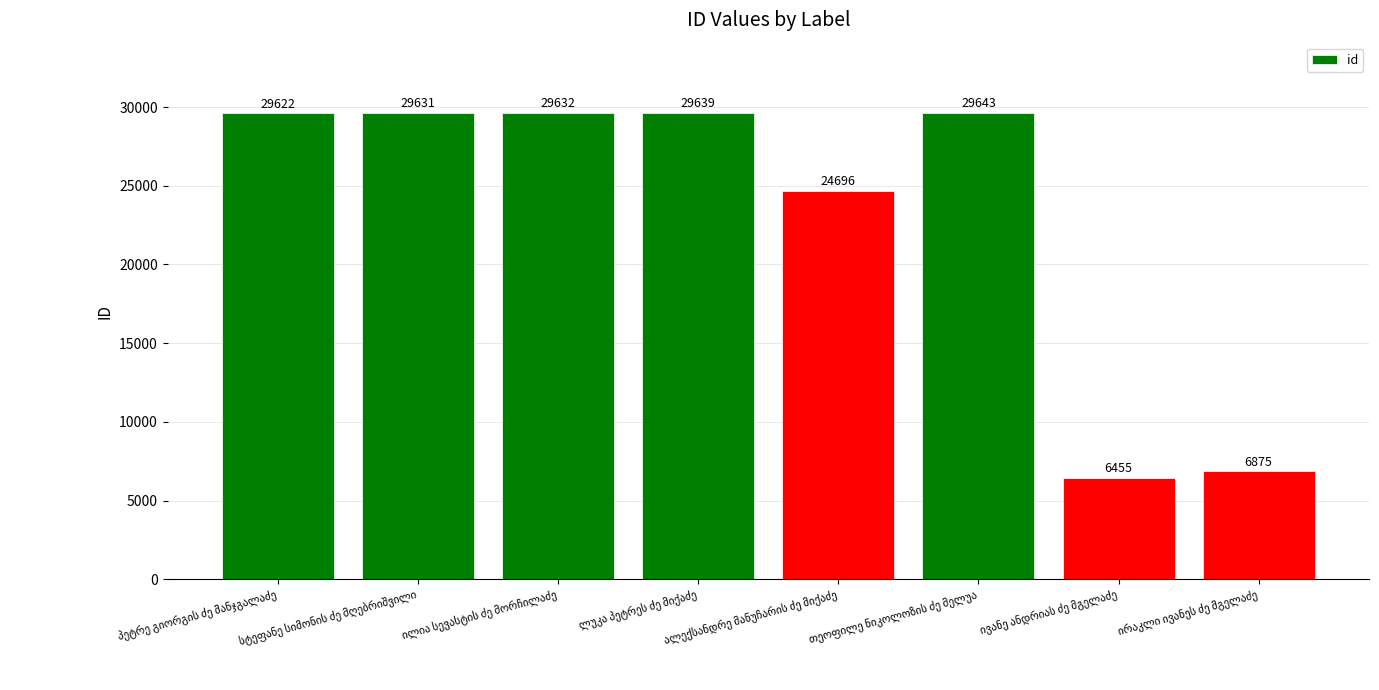

What is the maximum value shown in the chart?

29643